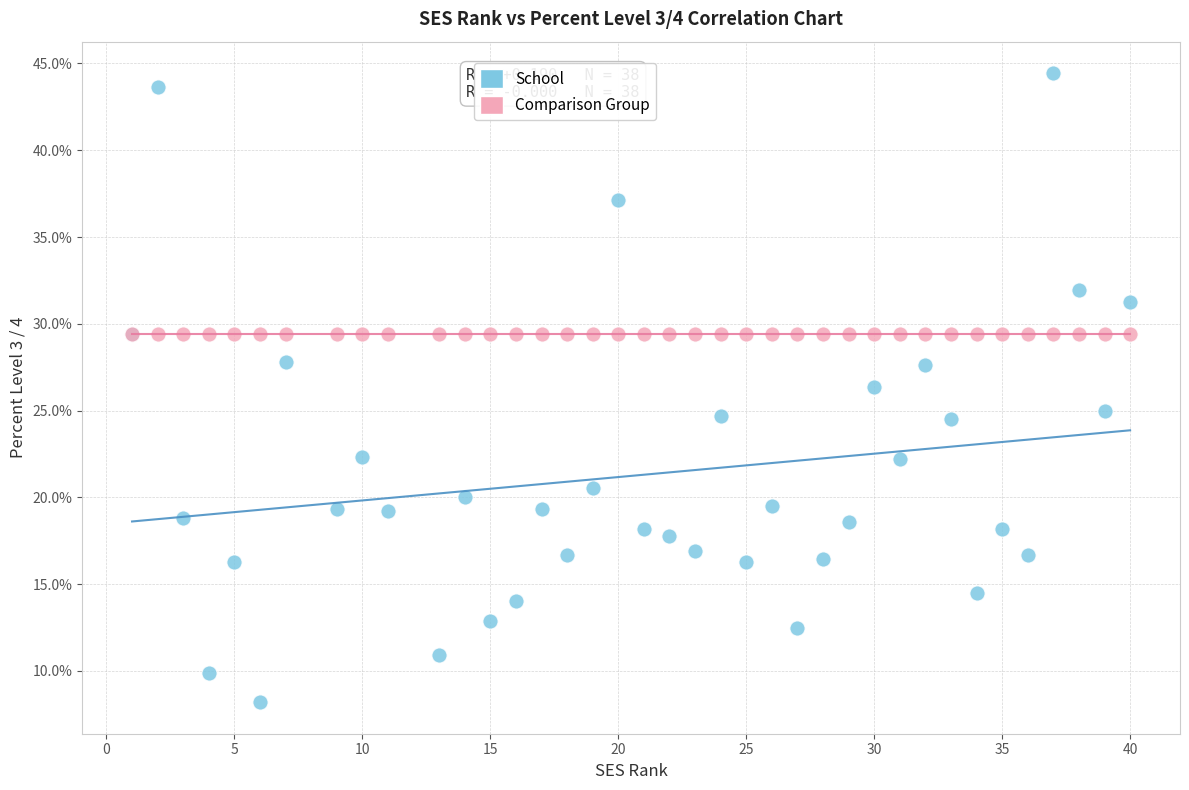

What are all the series names shown in the legend?

School, Comparison Group